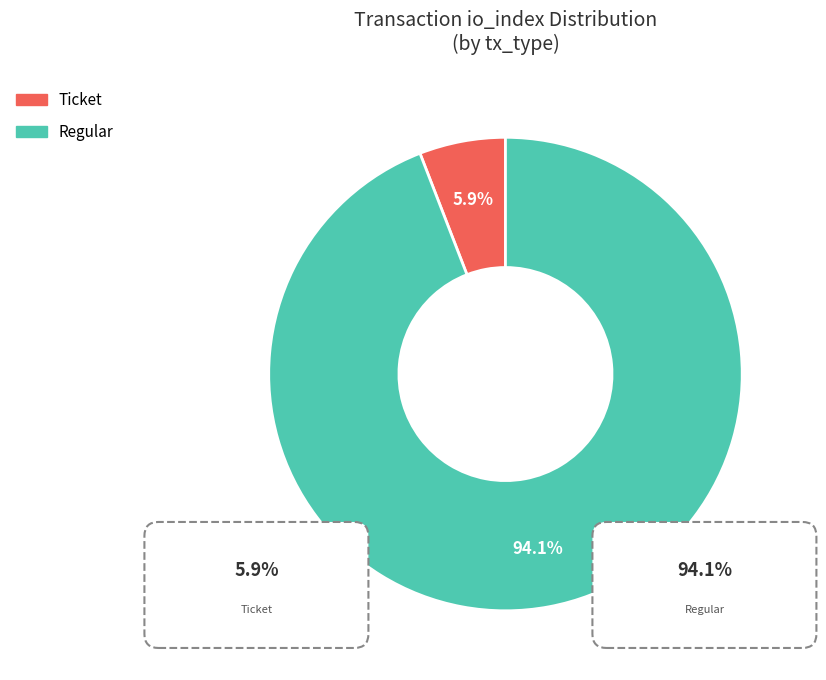

Is there a majority slice in this chart?

Yes